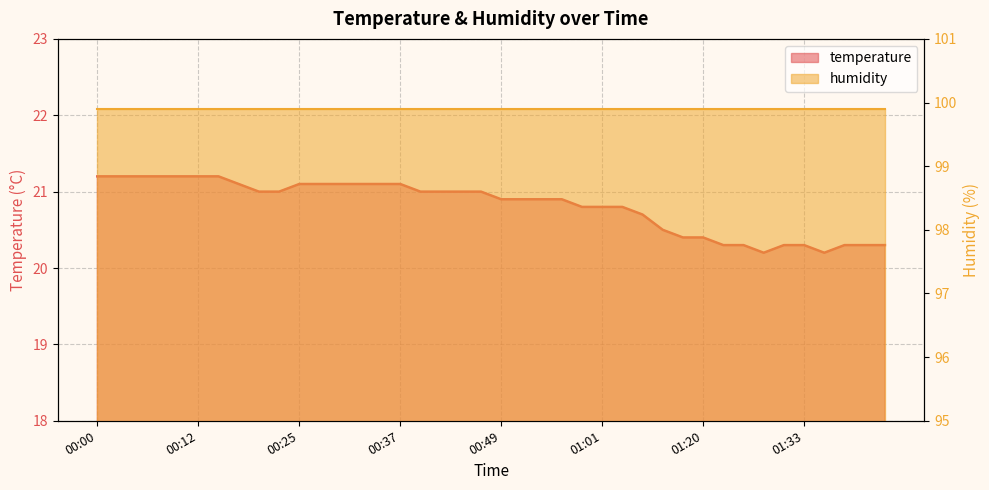

Rank the categories by value from highest to lowest.

00:00, 00:03, 00:05, 00:08, 00:10, 00:12, 00:15, 00:17, 00:25, 00:27, 00:29, 00:32, 00:34, 00:37, 00:20, 00:22, 00:39, 00:42, 00:44, 00:46, 00:49, 00:51, 00:54, 00:56, 00:59, 01:01, 01:04, 01:09, 01:15, 01:18, 01:20, 01:23, 01:25, 01:30, 01:33, 01:38, 01:40, 01:43, 01:28, 01:35